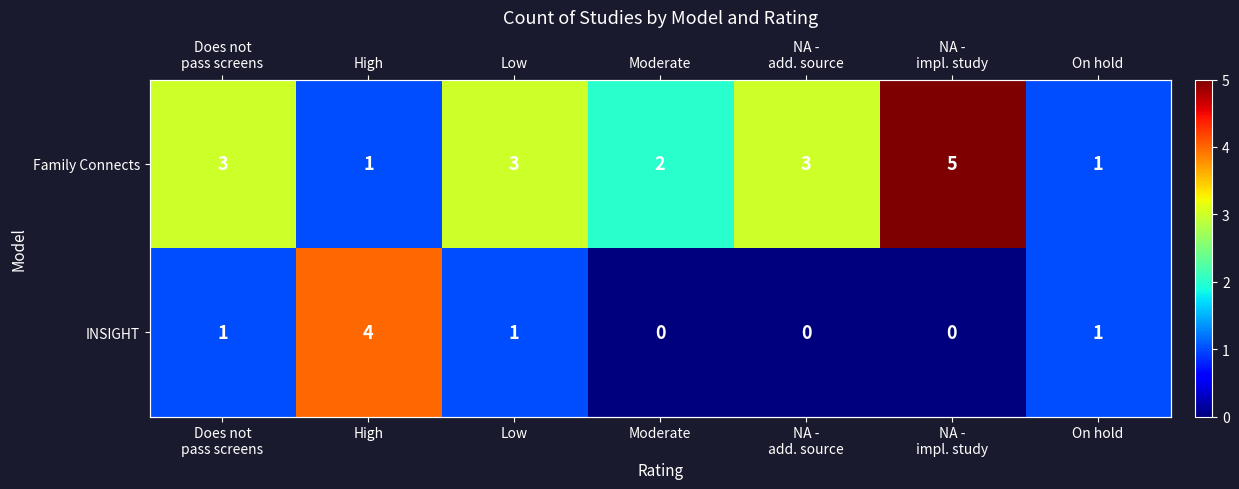

True or false: INSIGHT has a value of 1 at On hold.

False